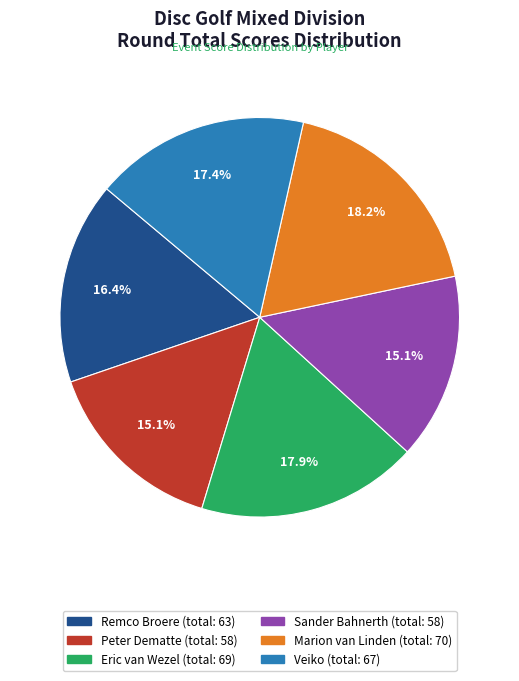

To the nearest percent, what is the combined percentage of Peter Dematte and Veiko?

32%